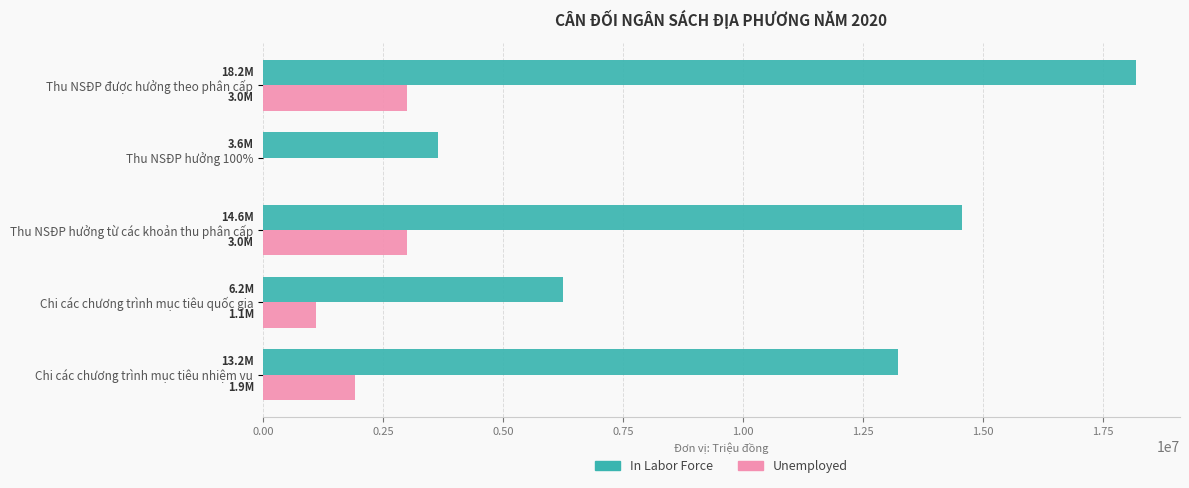

What are all the series names shown in the legend?

In Labor Force, Unemployed